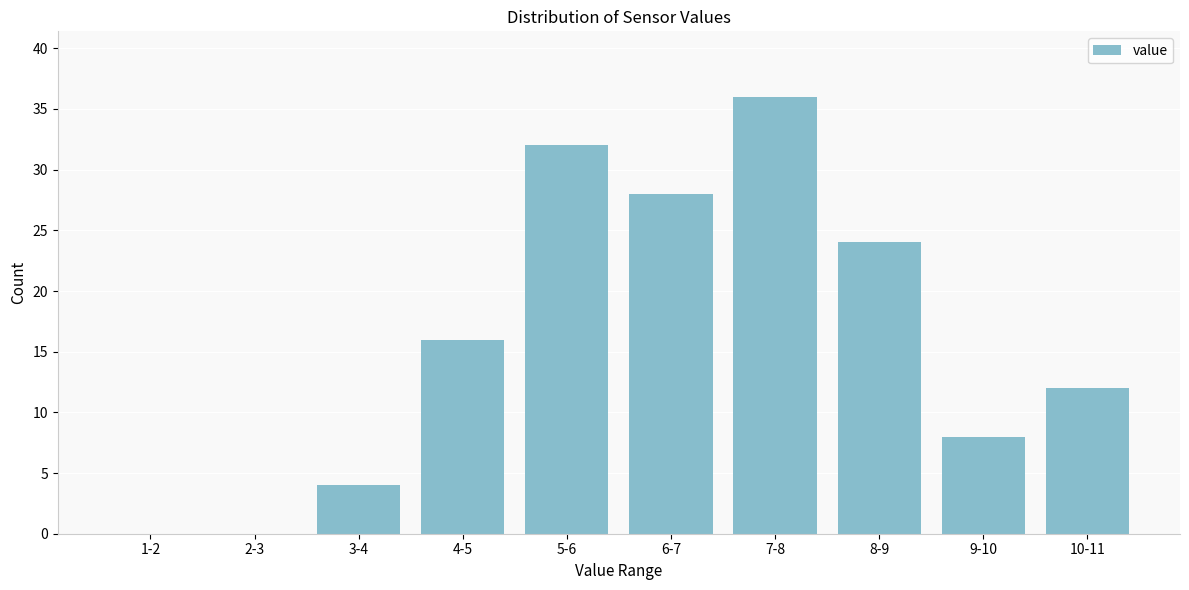

Reading right to left, what are all the values shown in this chart?

10-11=12	9-10=8	8-9=24	7-8=36	6-7=28	5-6=32	4-5=16	3-4=4	2-3=0	1-2=0